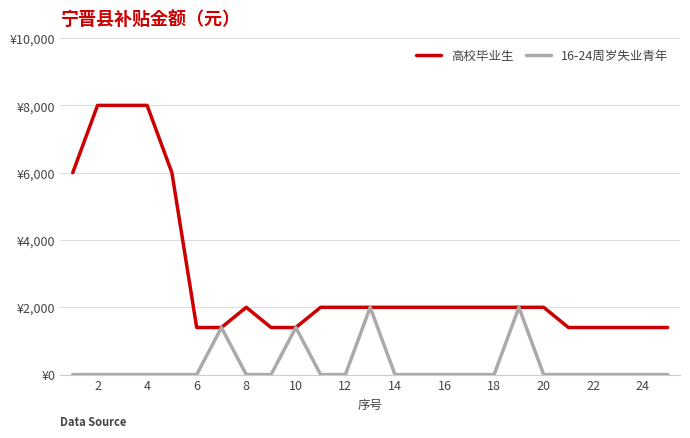

Is this an area chart (filled region under the line)?

No